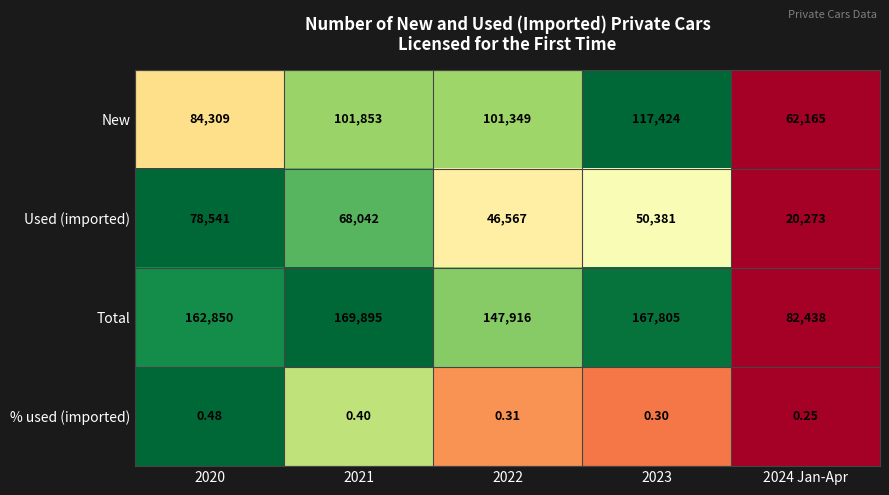

Is the value of Used (imported) at 2020 greater than the value of New at 2024 Jan-Apr?

Yes